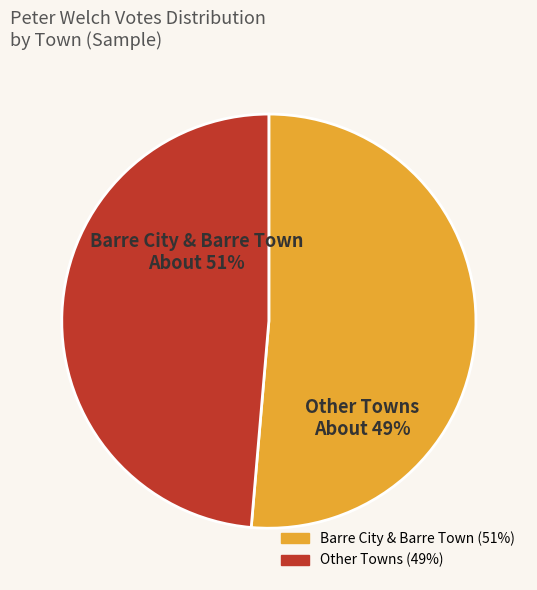

The Barre Town slice represents 17% of the pie. True or false?

False